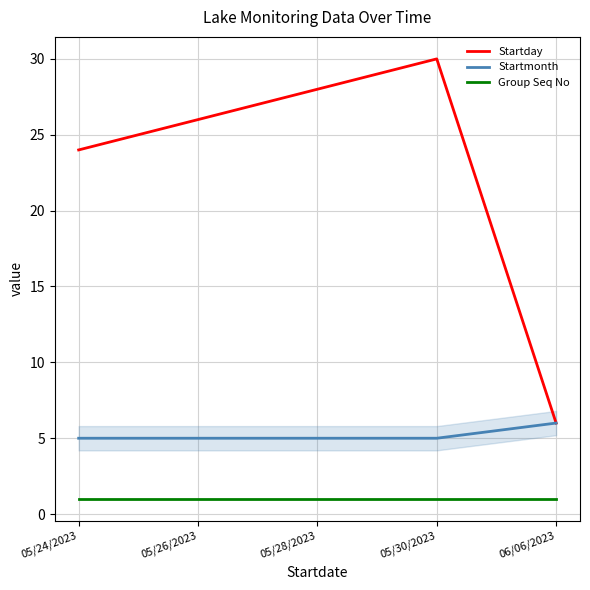

What is the highest value of the Startday series?

30